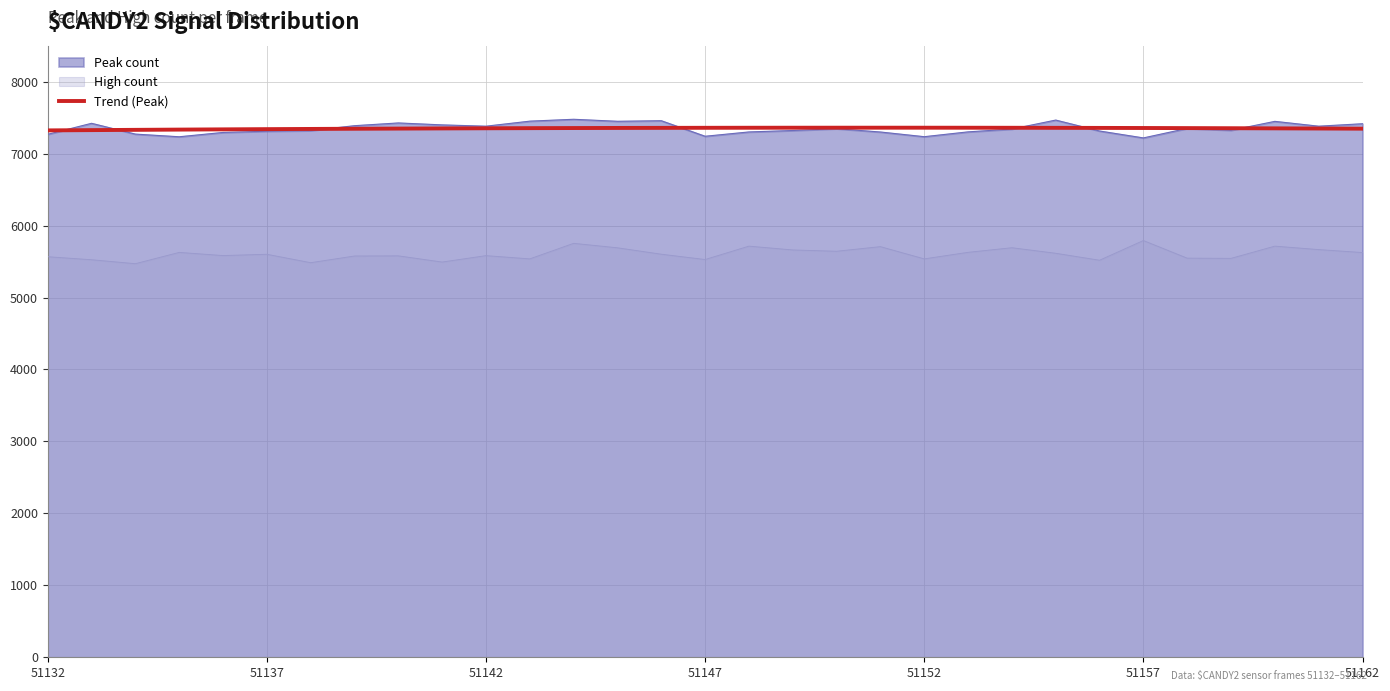

How many data points are less than 7353?

15